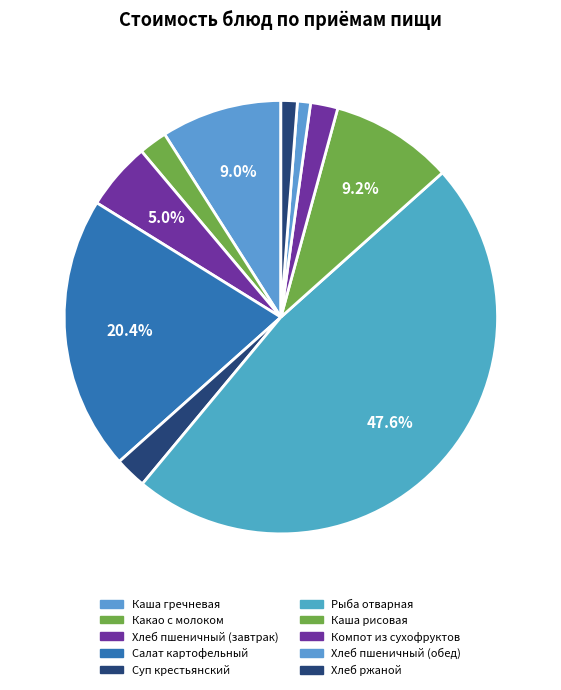

How many segments does this pie chart have?

10